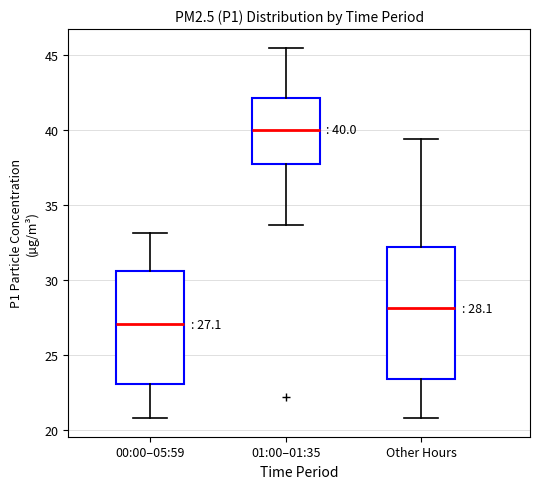

Which box has the lowest median line?

00:00–05:59